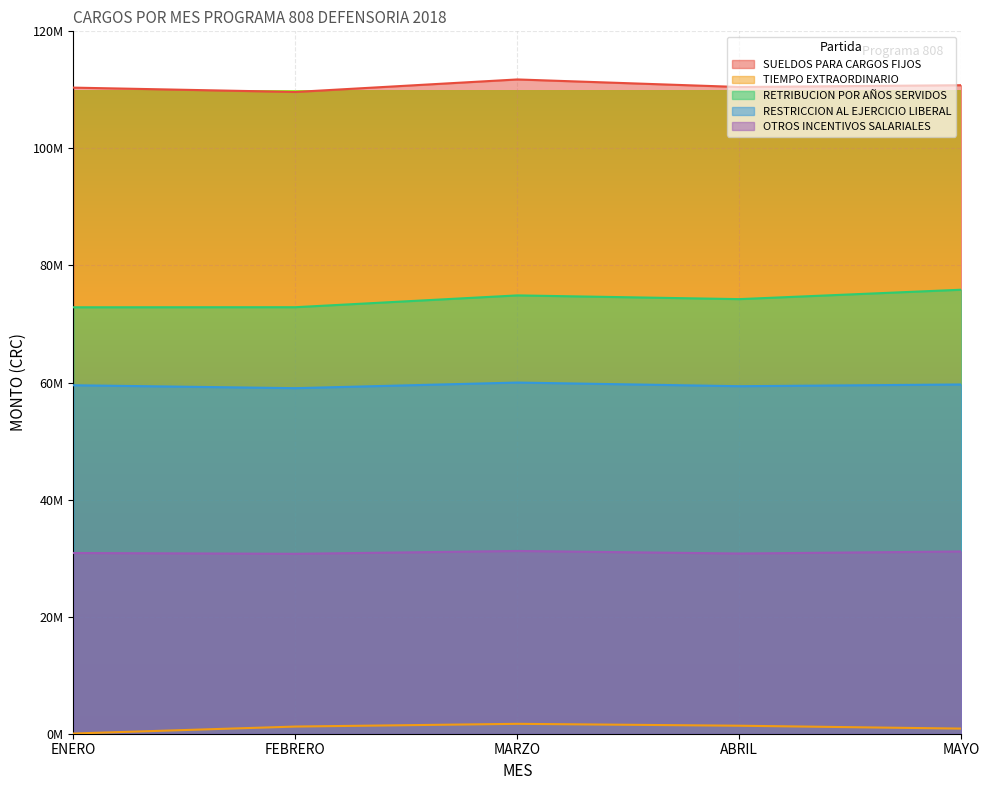

Where is the first local minimum for SUELDOS PARA CARGOS FIJOS?

FEBRERO